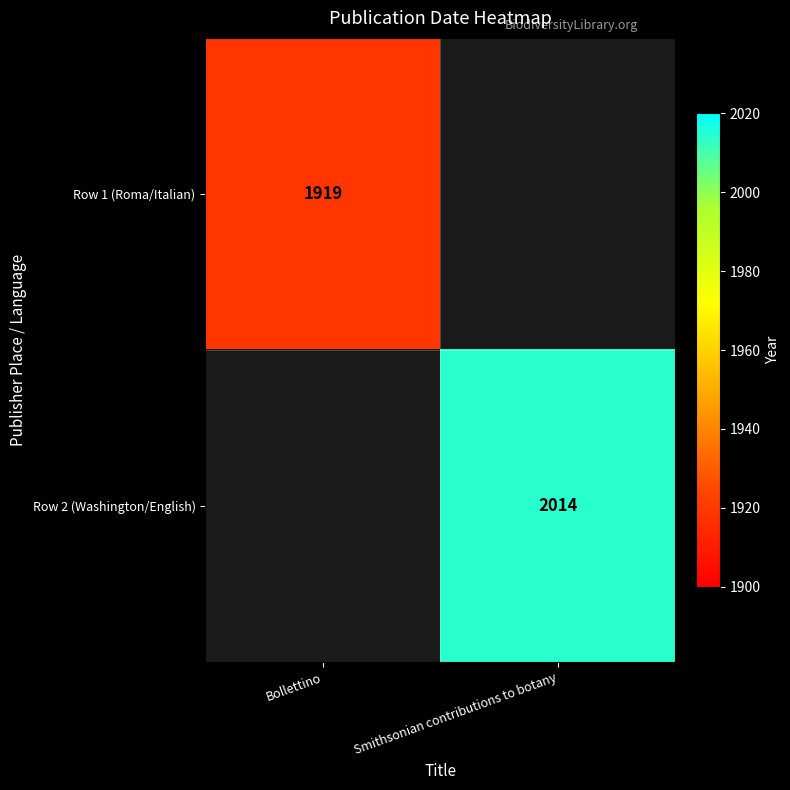

The Row 1 (Roma/Italian) series shows 1034.9 at Bollettino. True or false?

False